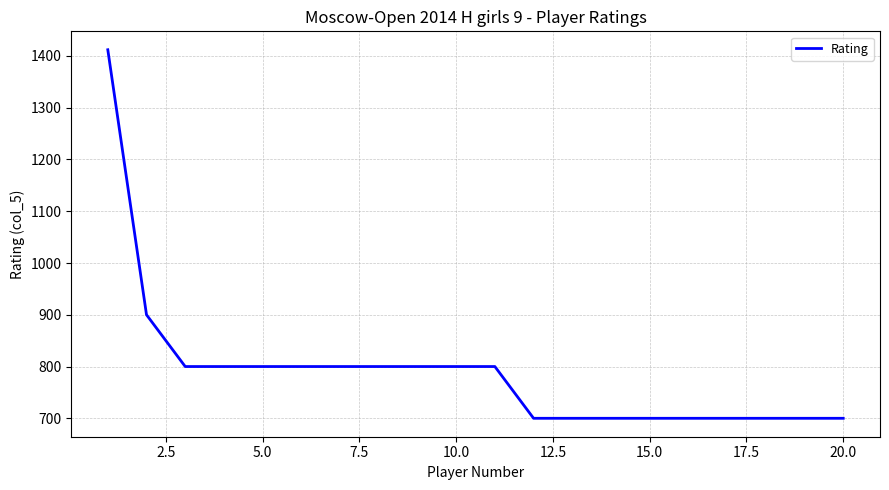

What is the difference between the maximum and minimum values?

712